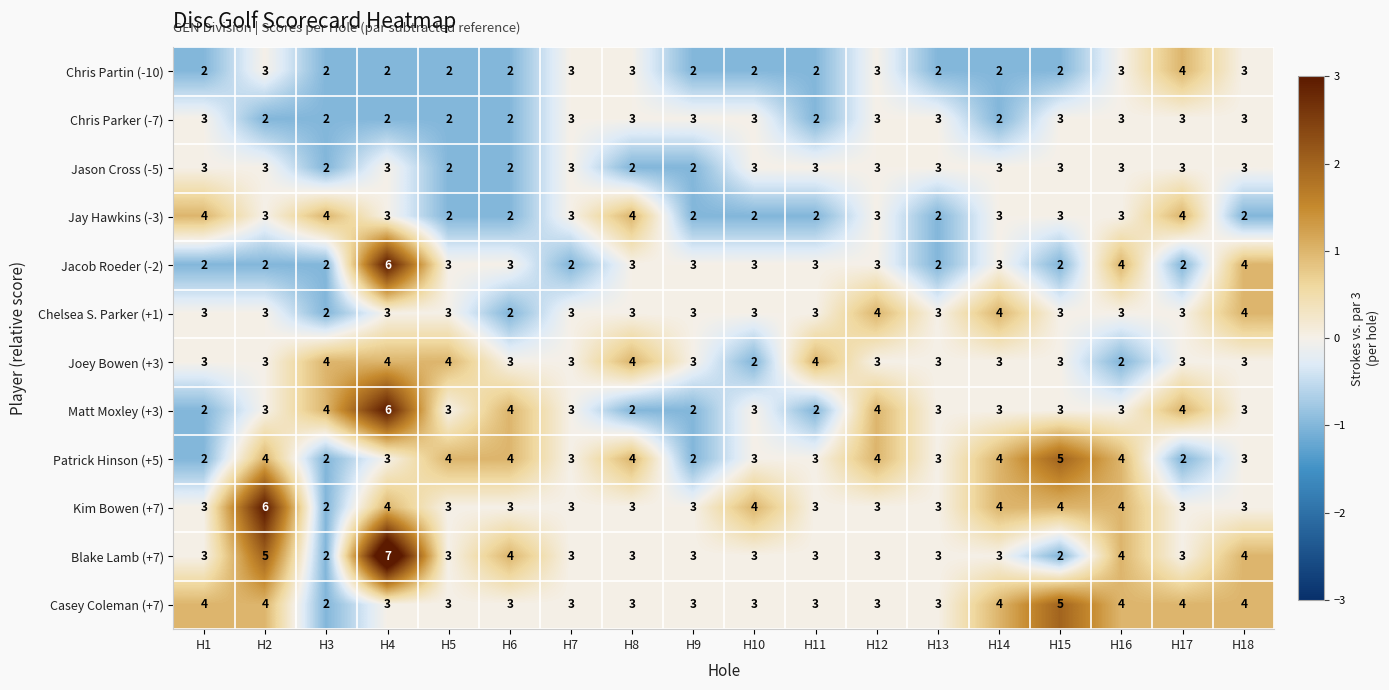

The Jacob Roeder (-2) series shows 2 at H1. True or false?

True